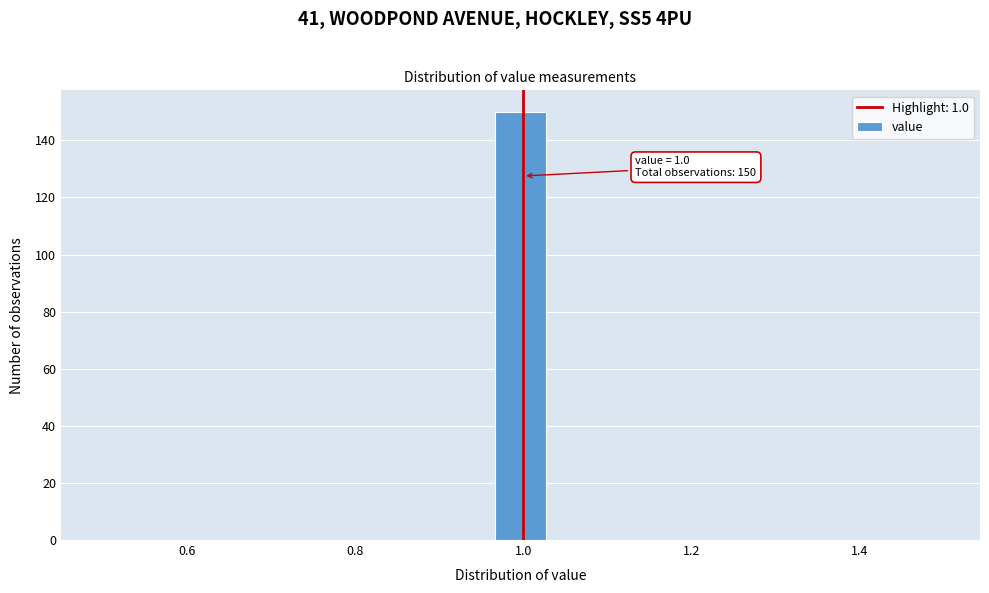

Around what value on the x-axis is the tallest bar? Give the approximate position of its centre, as read against the axis.

1.00